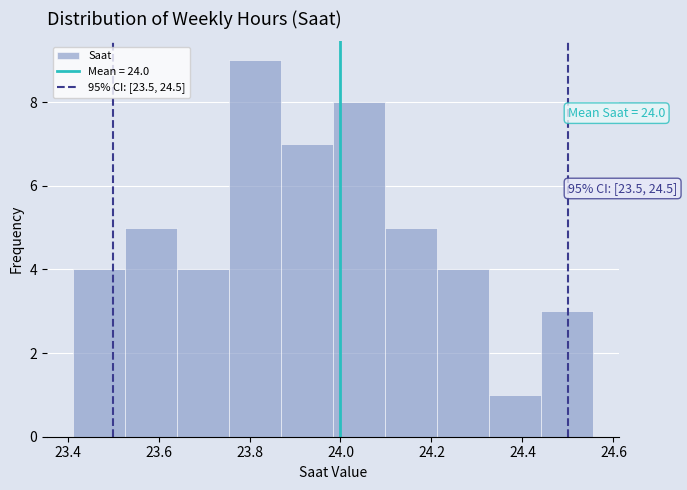

Over which range of the x-axis is the bar tallest?

23.76 to 23.86